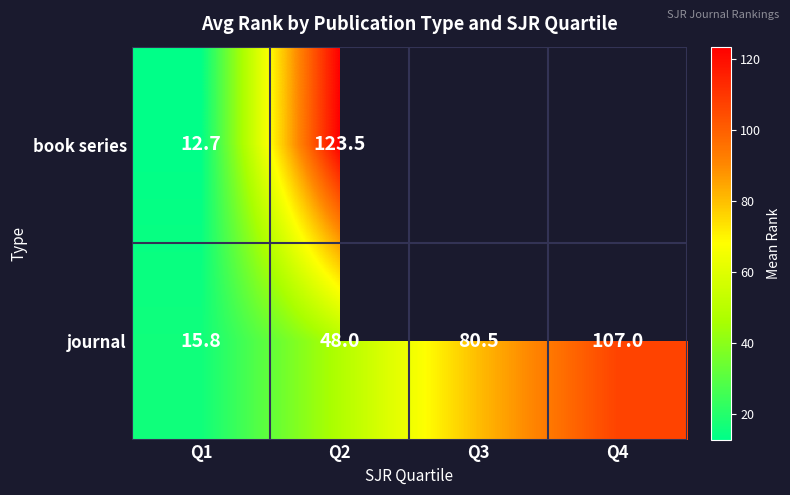

Rank the series by their maximum value, from highest to lowest.

book series, journal